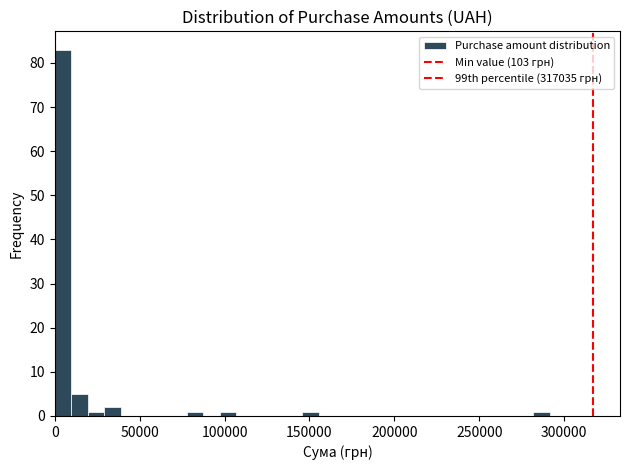

Read against the x-axis, roughly where is the centre of the tallest bar?

5000